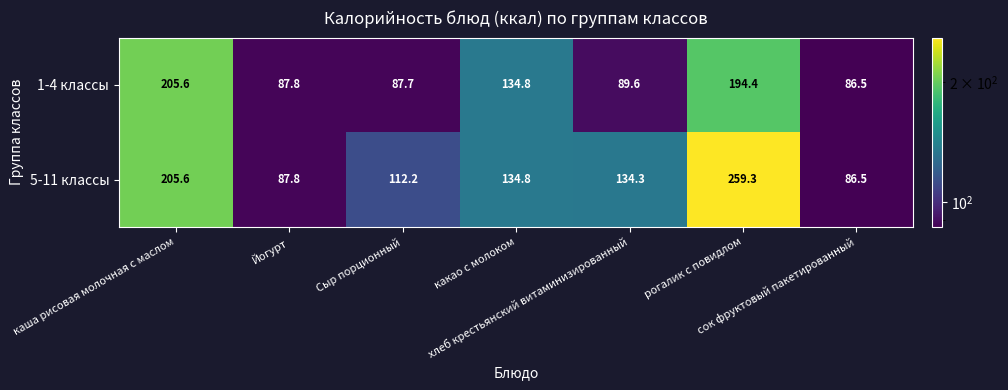

What is the sum of all 5-11 классы values?

1020.5